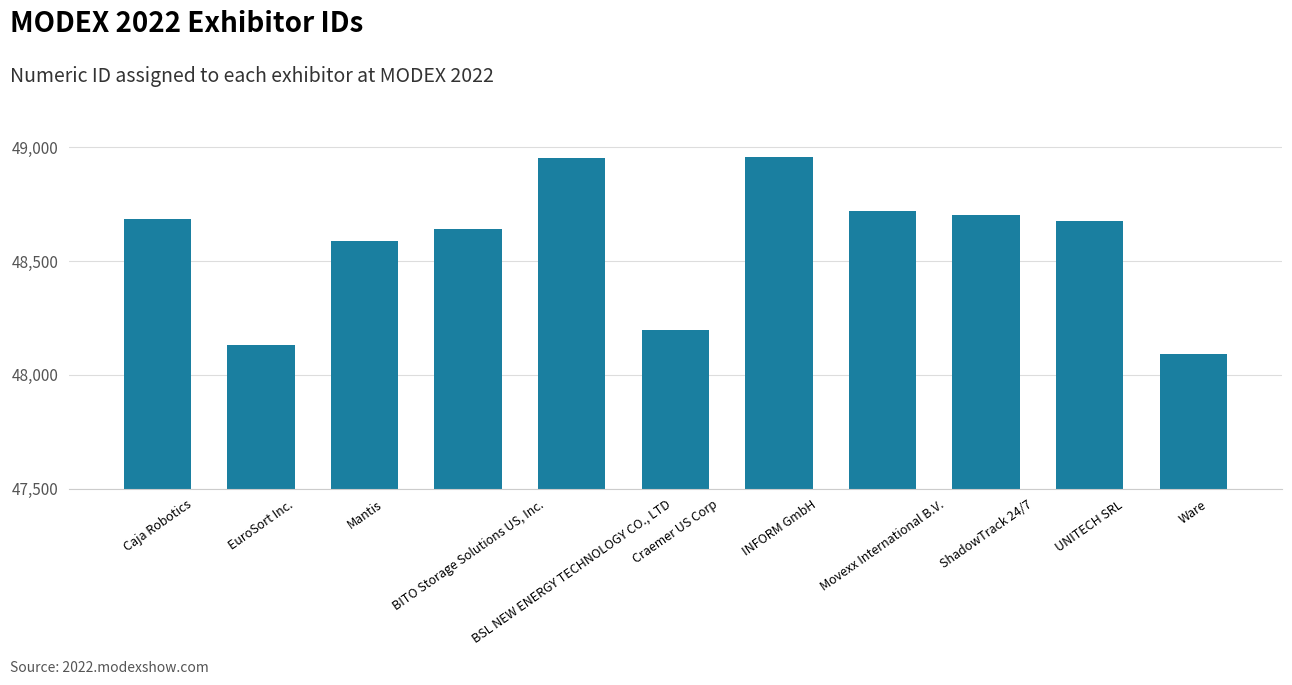

How many values are below 48675?

5